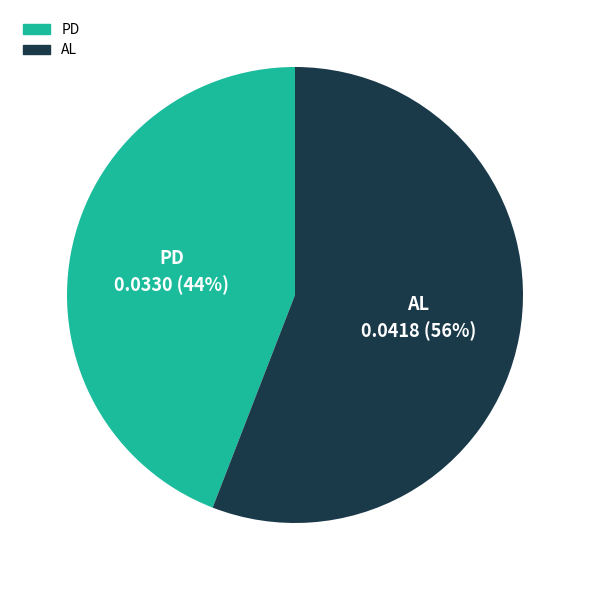

To the nearest percent, what is the average slice percentage?

50%